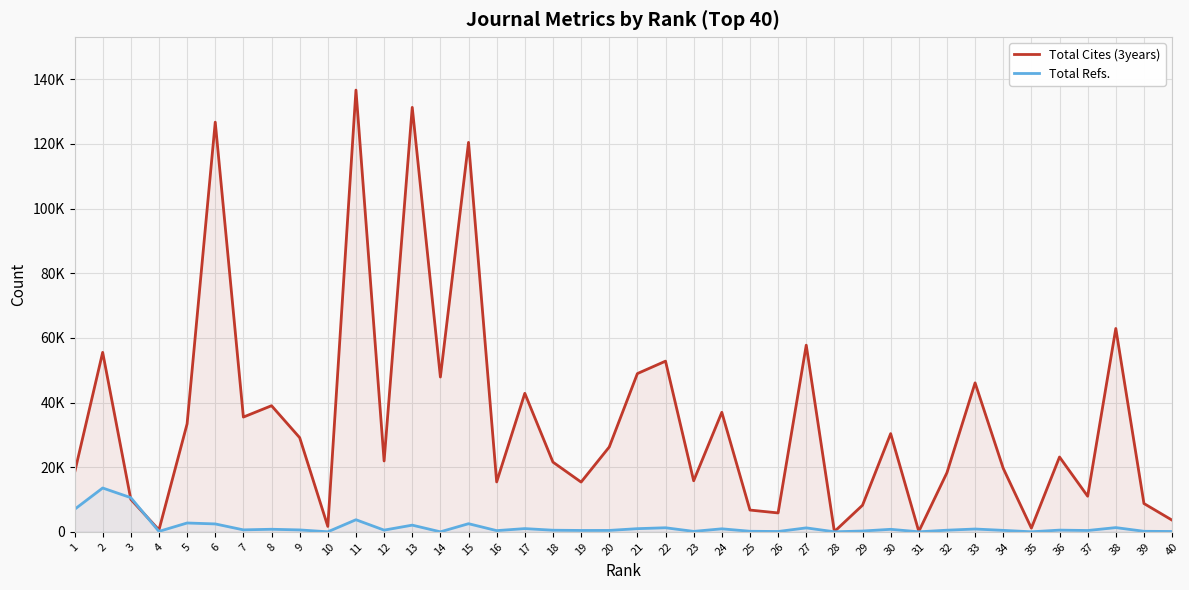

Where does the Total Refs. series first go above 524?

1